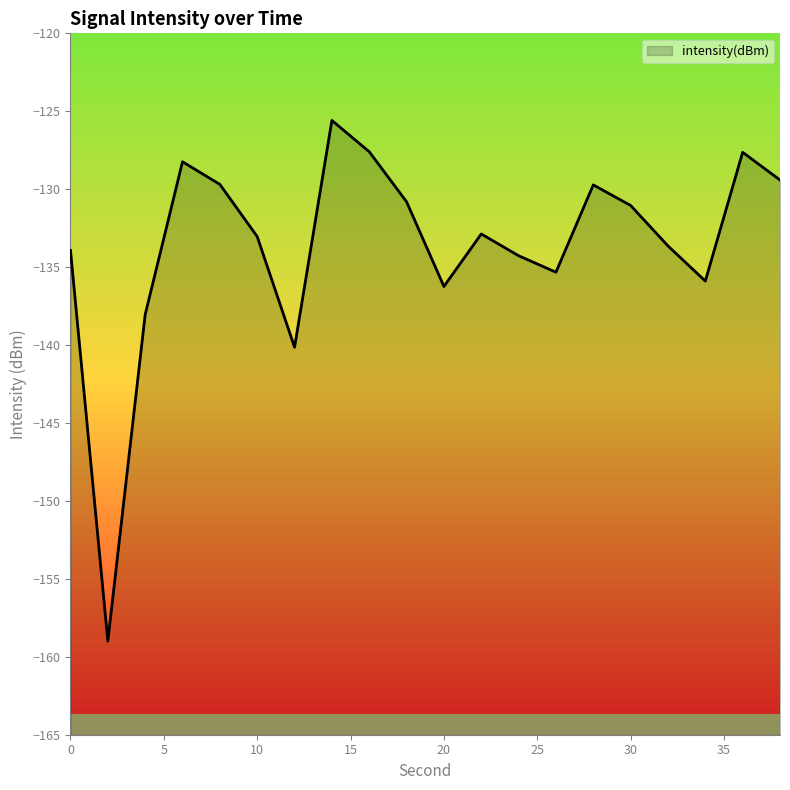

Where is the first local maximum?

6